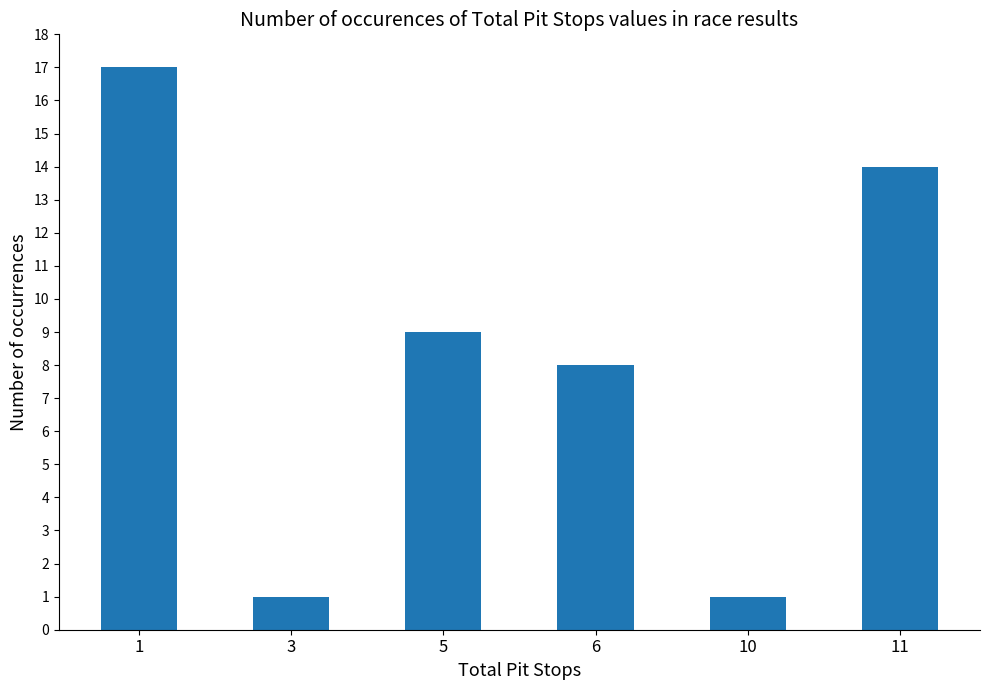

How many values are between 1 and 14?

5